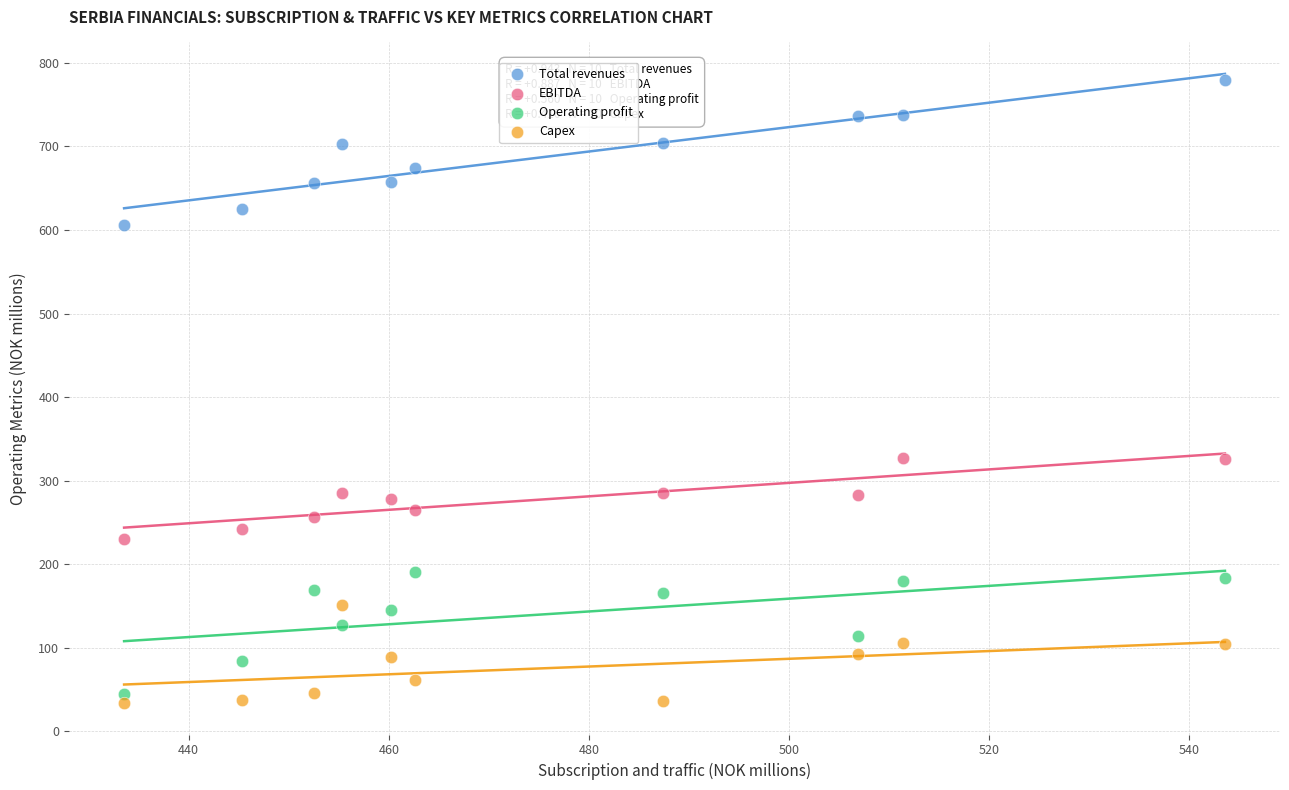

Which series reaches the maximum Y coordinate?

Total revenues